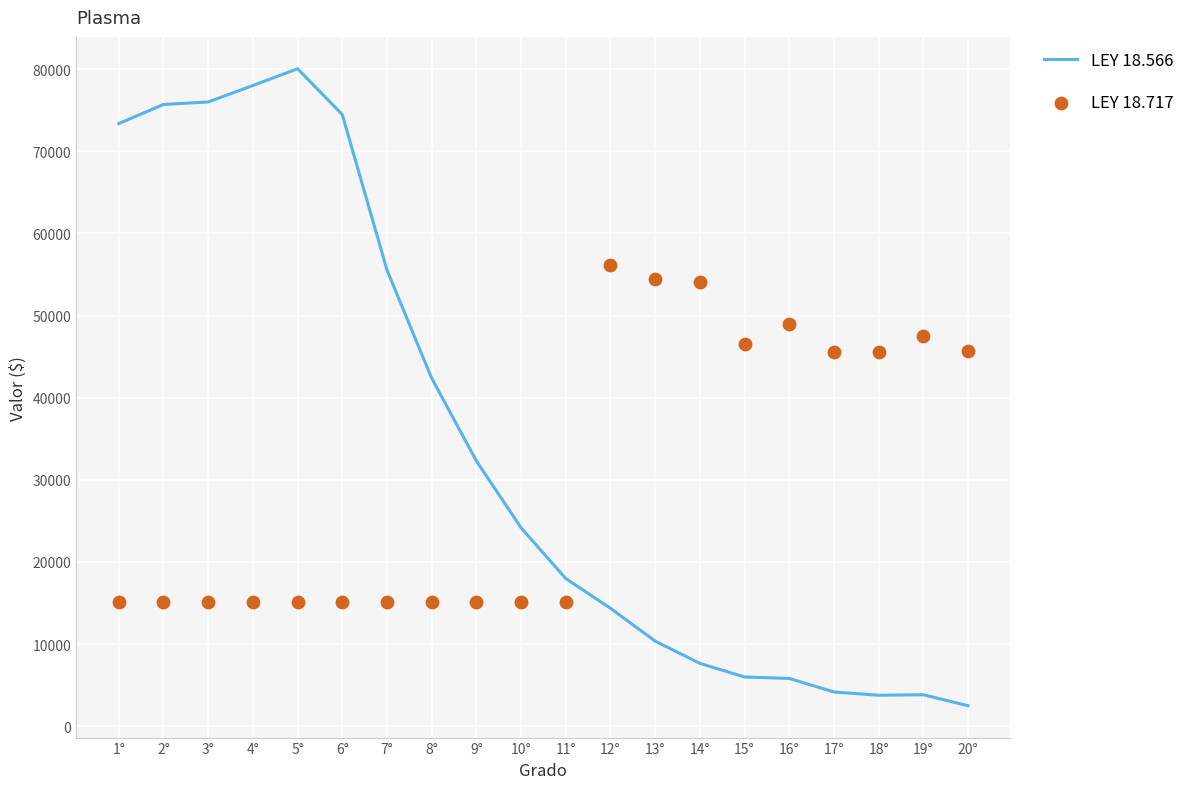

Which series has the largest total across all categories?

LEY 18.566